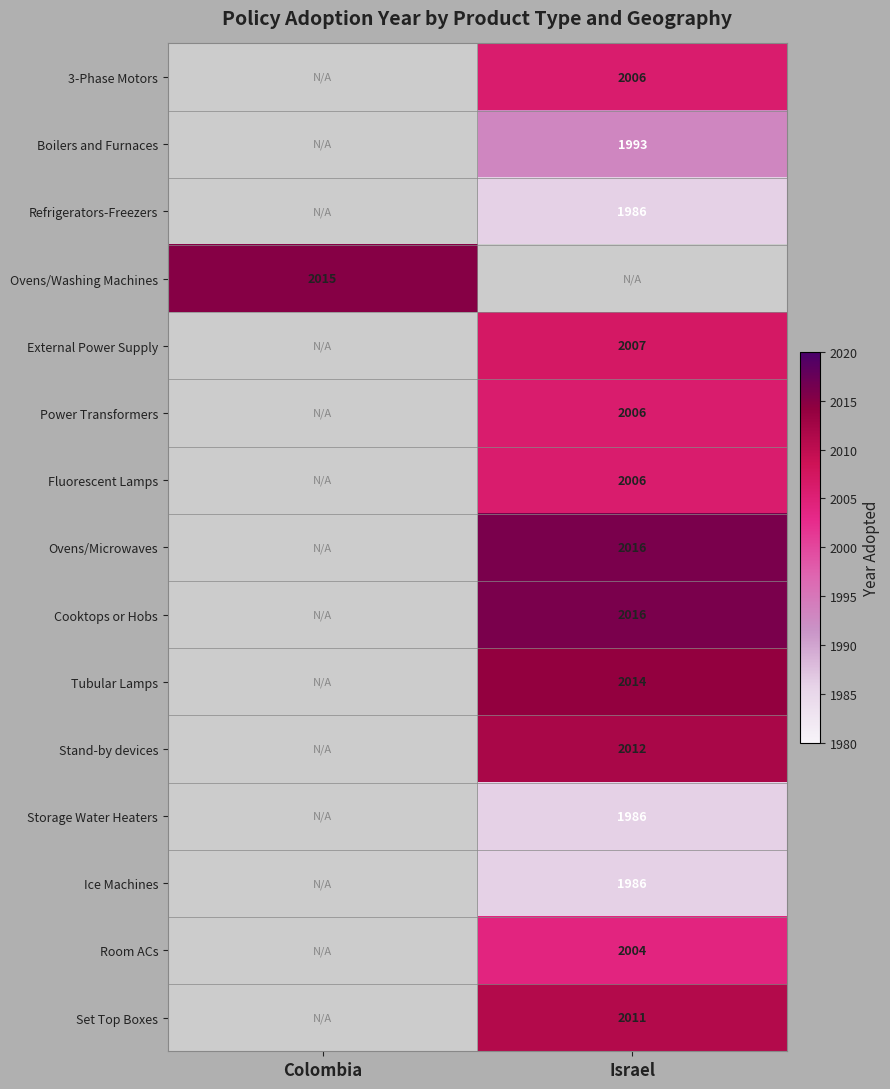

Is it true that Storage Water Heaters equals 3288 at Israel?

False